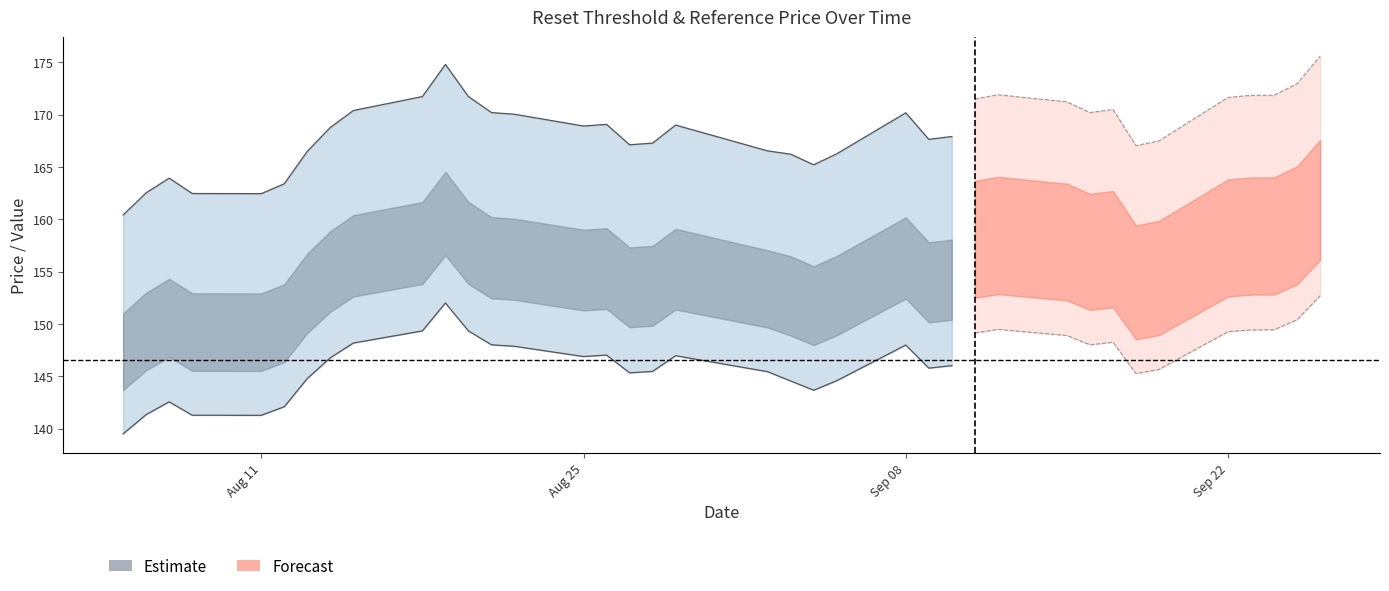

What is the label of the 23rd point from the left?

22